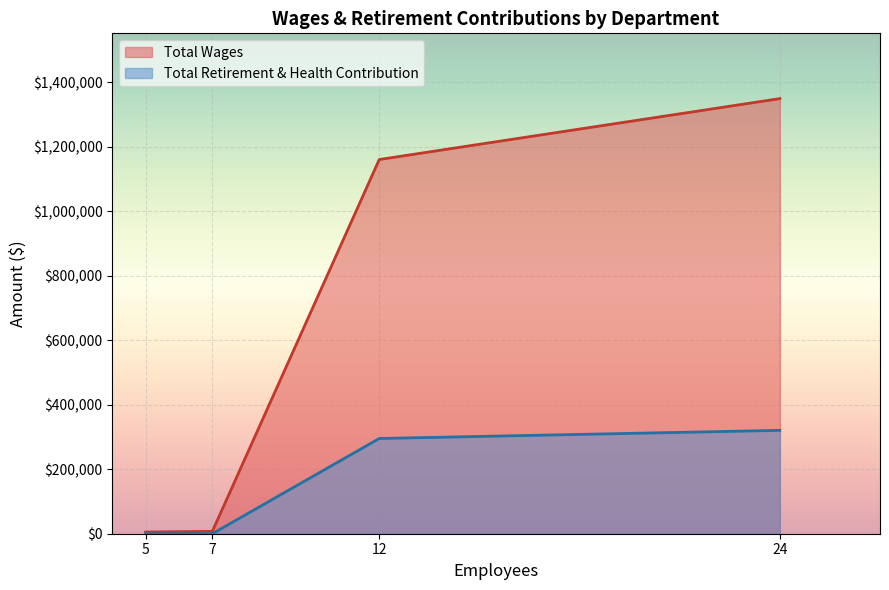

How many lines are shown in the chart?

2